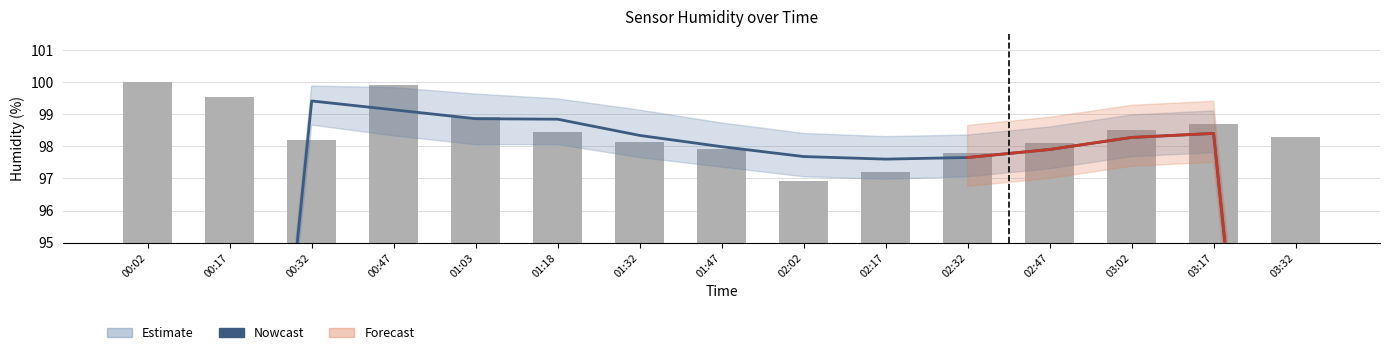

How many values in the Nowcast series are below 97?

3